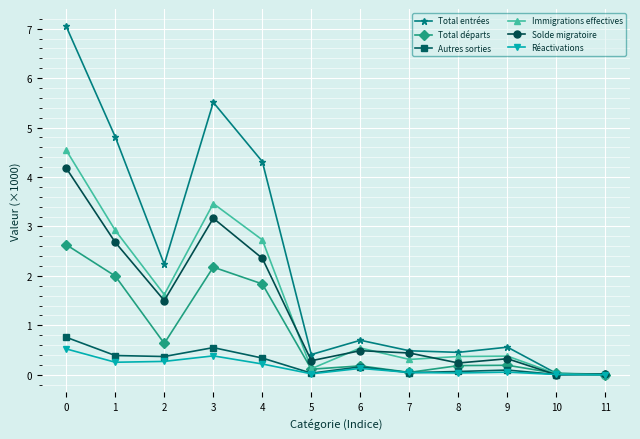

Which series has the widest spread of values?

Total entrées